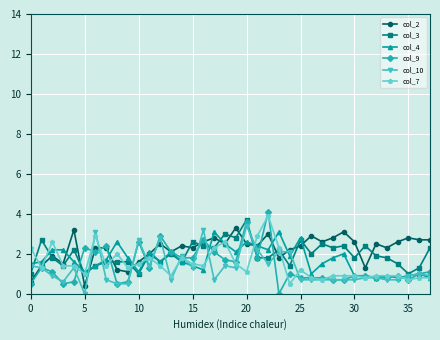

Which series has the widest spread of values?

col_9